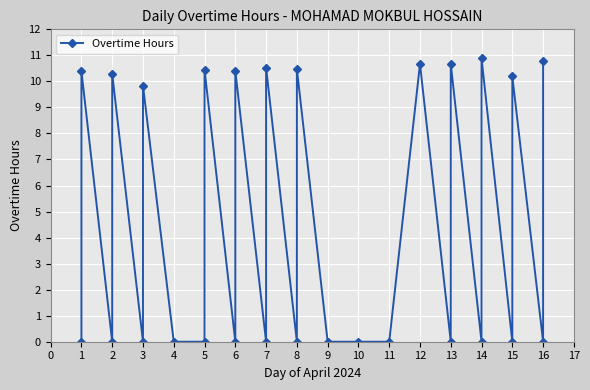

The chart shows a value of 0.0 at 9. True or false?

True